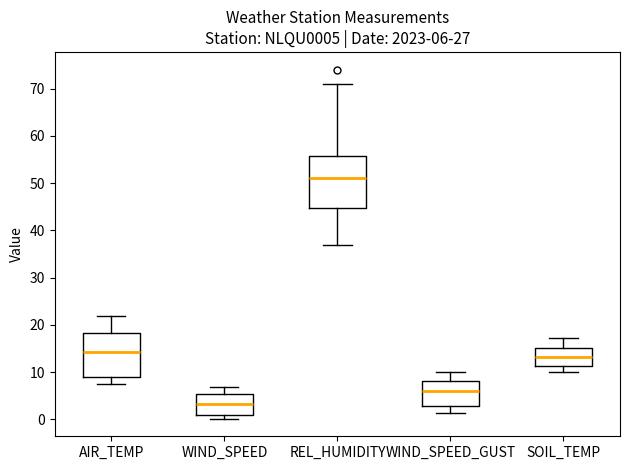

Which box is the tallest, from its lower edge to its upper edge?

REL_HUMIDITY